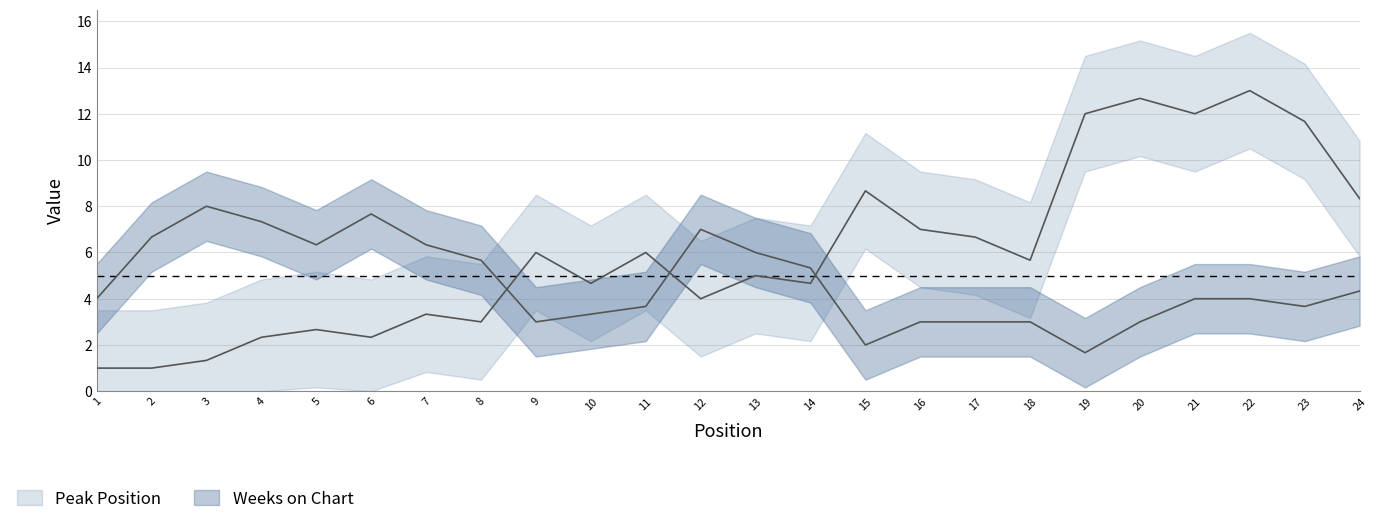

What is the difference between the maximum and minimum values in the Weeks on Chart series?

10